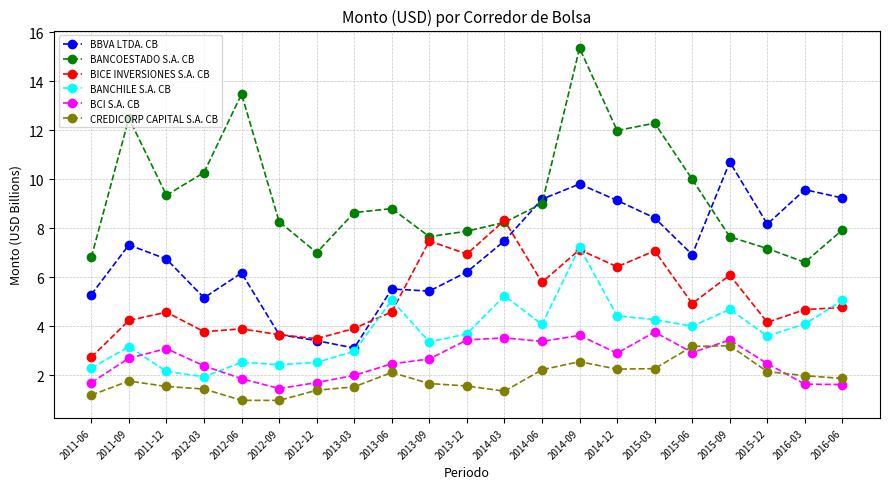

What is the difference between the highest and lowest values at 2013-03?

7.1